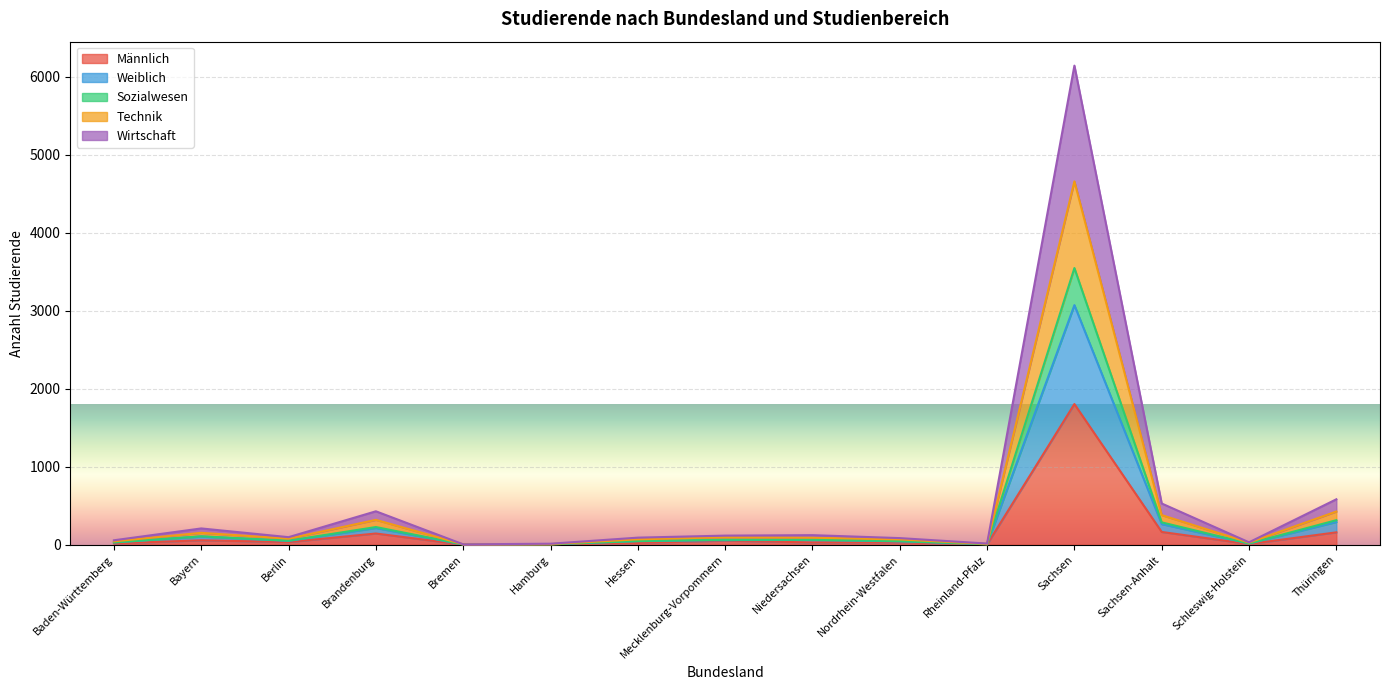

What is the maximum value for Männlich?

1804